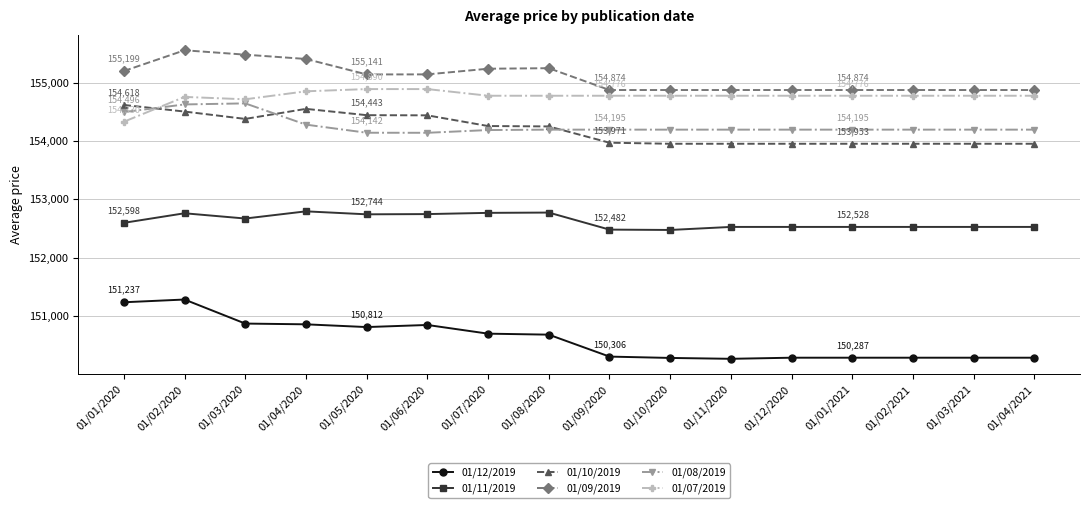

Rank the series at 01/05/2020 from highest to lowest value.

01/09/2019, 01/07/2019, 01/10/2019, 01/08/2019, 01/11/2019, 01/12/2019